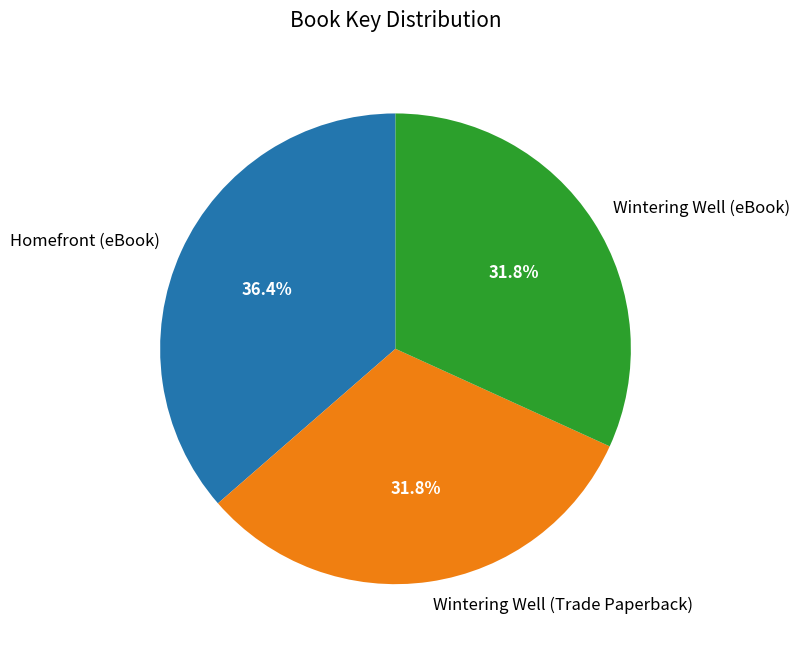

Is Wintering Well (Trade Paperback) the majority of the pie?

No